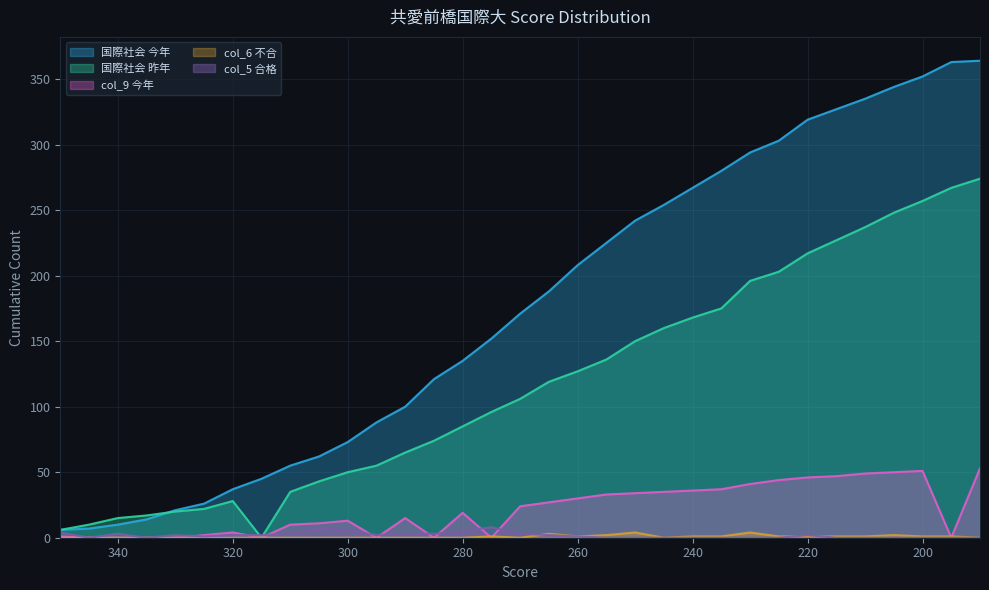

Where do col_6 不合 and col_9 今年 first cross each other?

280 and 275